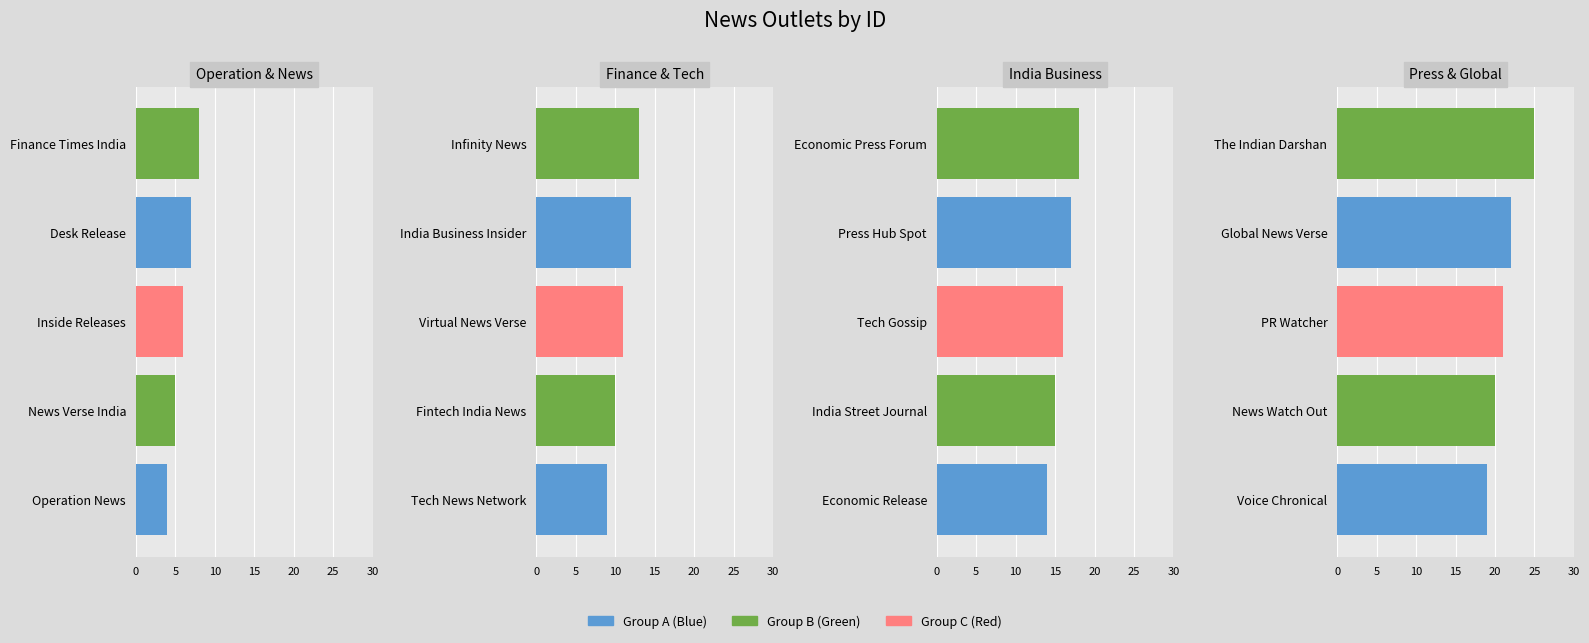

What is the sum of the Operation & News values at Operation News and Finance Times India?

12